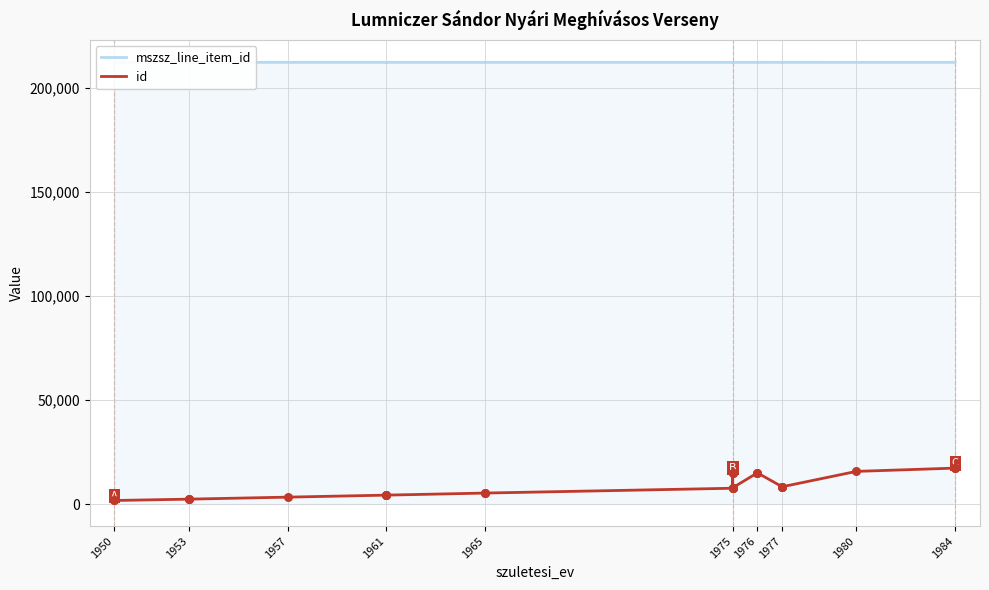

Which series contains the highest Y value?

mszsz_line_item_id